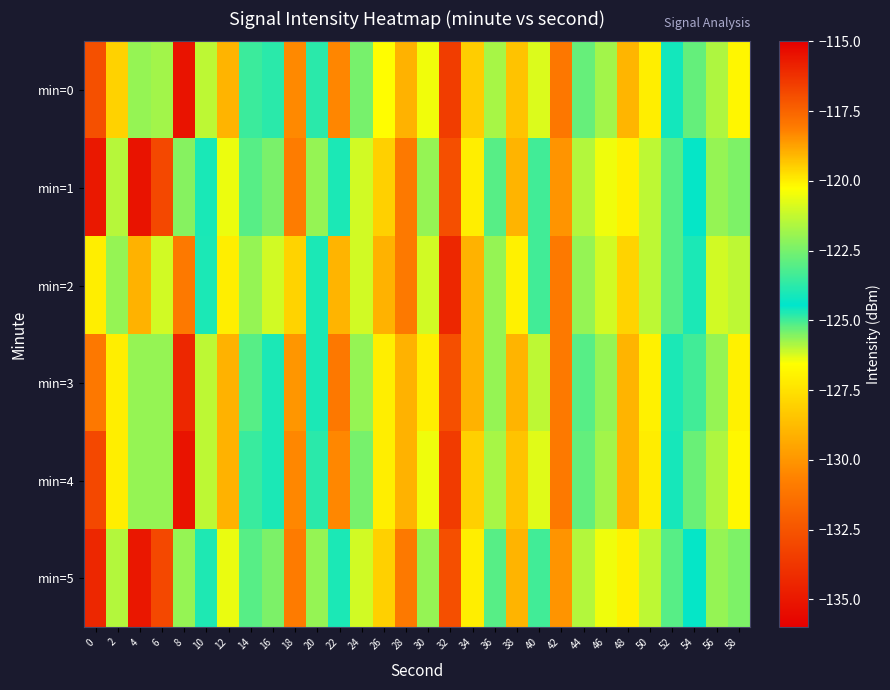

At which category is the sum across all series the highest?

32